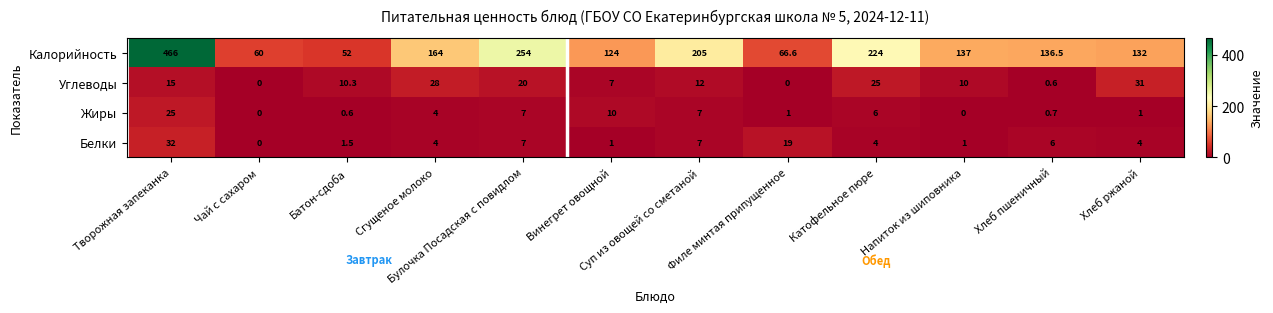

What is the difference between the maximum and minimum values in the Жиры series?

25.0